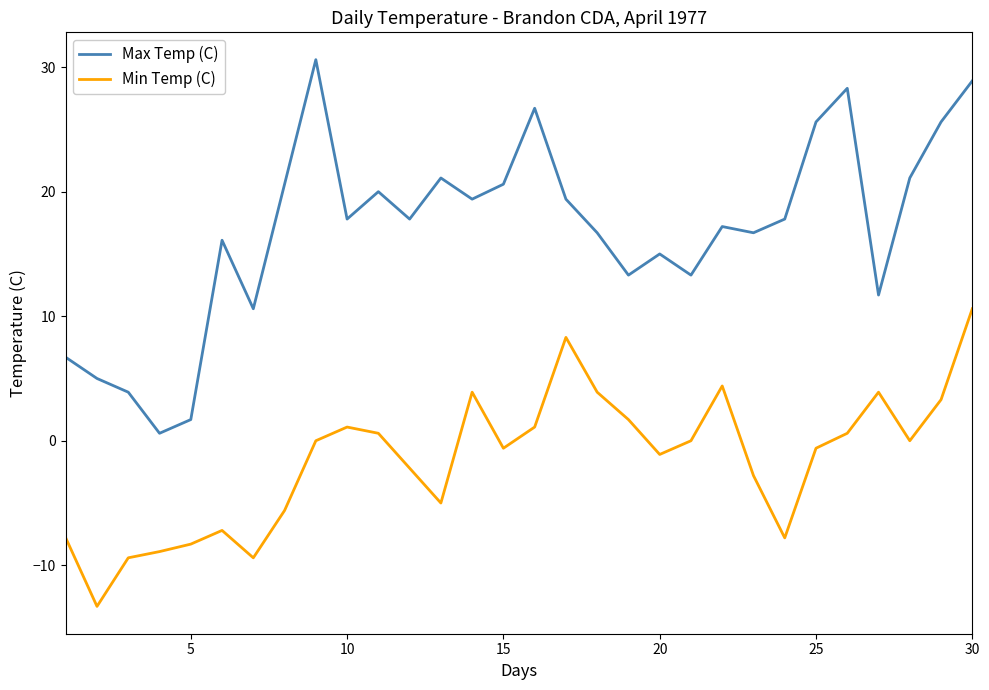

Which series has the largest range (max minus min)?

Max Temp (C)